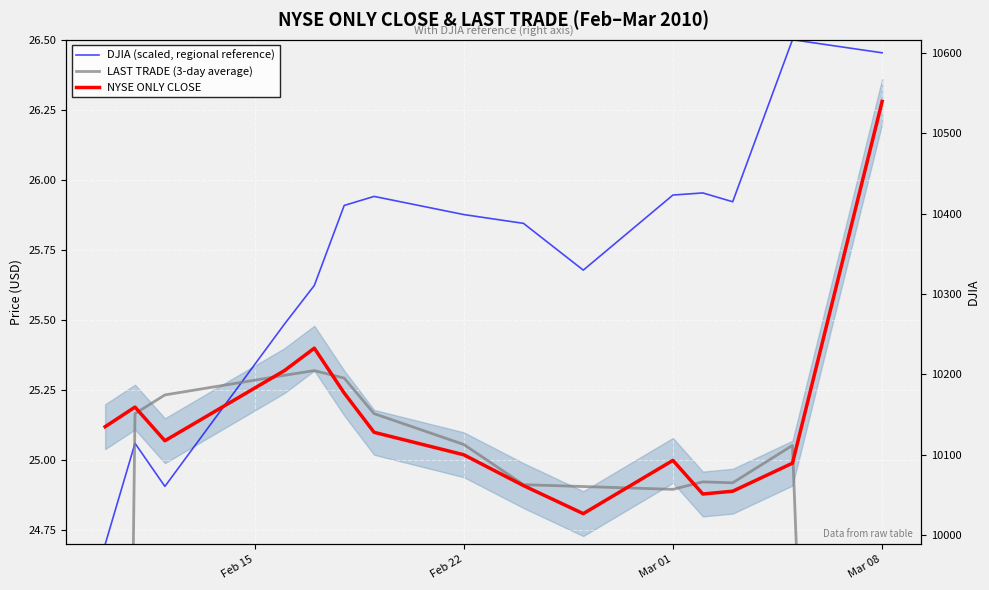

Reading left to right, transcribe all the data shown in this chart.

DJIA (scaled, regional reference): 24.7	25.1	24.9	25.5	25.6	25.9	25.9	25.9	25.8	25.7	25.9	26.0	25.9	26.5	26.5
LAST TRADE (3-day average): 16.8	25.2	25.2	25.3	25.3	25.3	25.2	25.1	24.9	24.9	24.9	24.9	24.9	25.1	16.8
NYSE ONLY CLOSE: 25.1	25.2	25.1	25.3	25.4	25.2	25.1	25.0	24.9	24.8	25.0	24.9	24.9	25.0	26.3